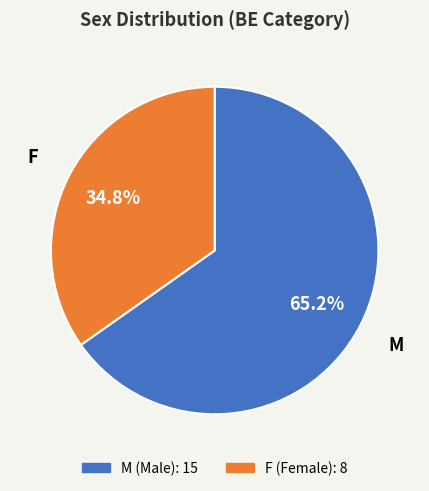

Which category has the biggest portion of the pie?

M